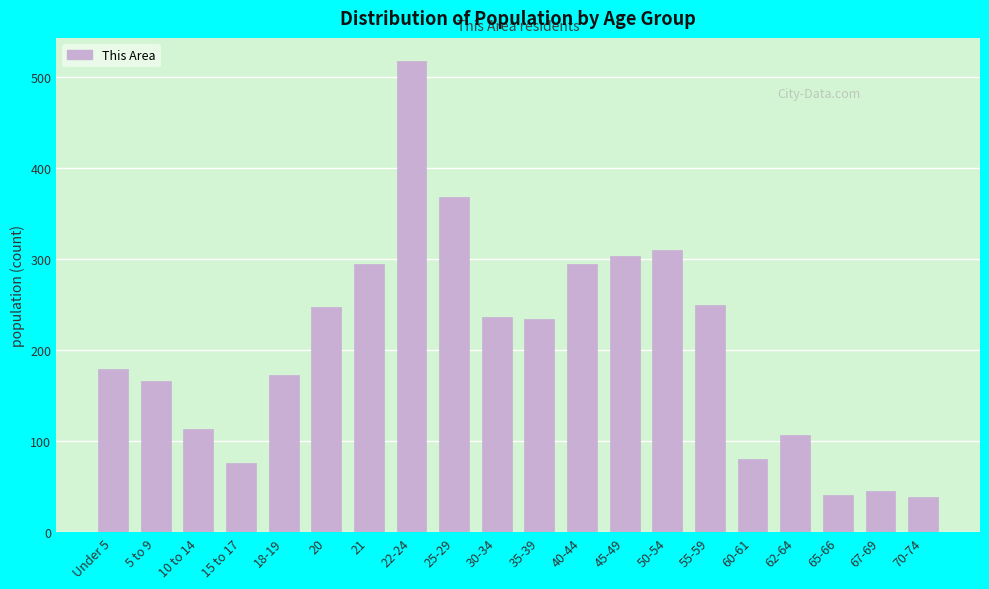

What position from the right is 15 to 17?

17